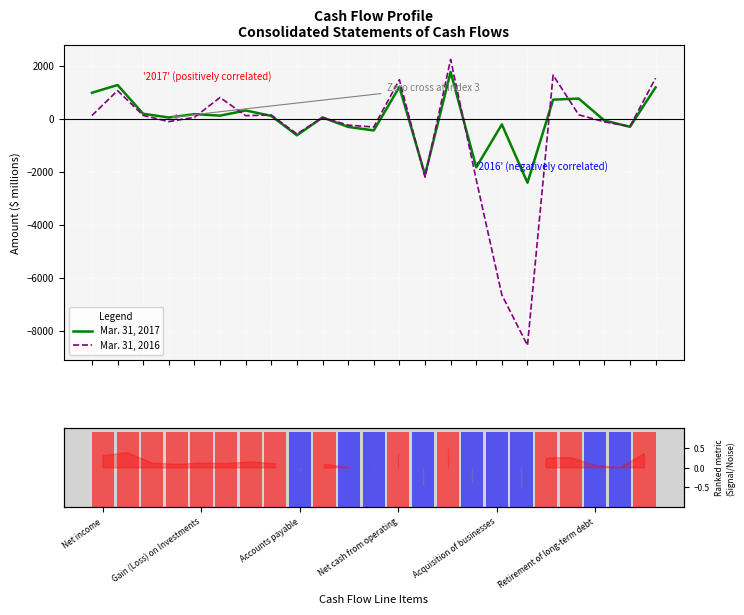

Reading left to right, list all the values displayed in this chart.

Mar. 31, 2017: 981	1274	189	47	175	118	313	109	-623	50	-307	-439	1201	-2114	1767	-1833	-212	-2411	721	763	-65	-303	1184
Mar. 31, 2016: 123	1063	127	-107	55	804	117	142	-571	47	-239	-311	1473	-2202	2240	-2297	-6645	-8548	1647	151	-116	-287	1533